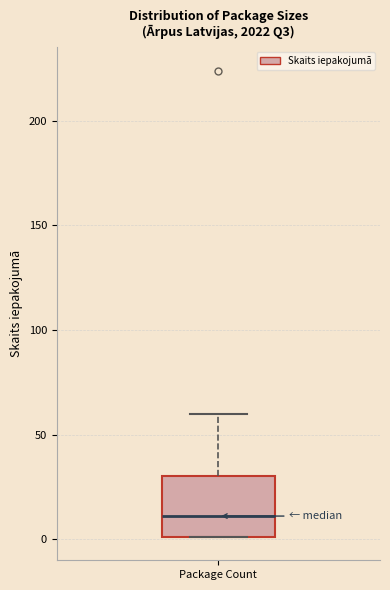

Where does the median line of the box for Package Count sit on the y-axis? The values are not printed on the chart, so give them approximately, as read against the axis.

10